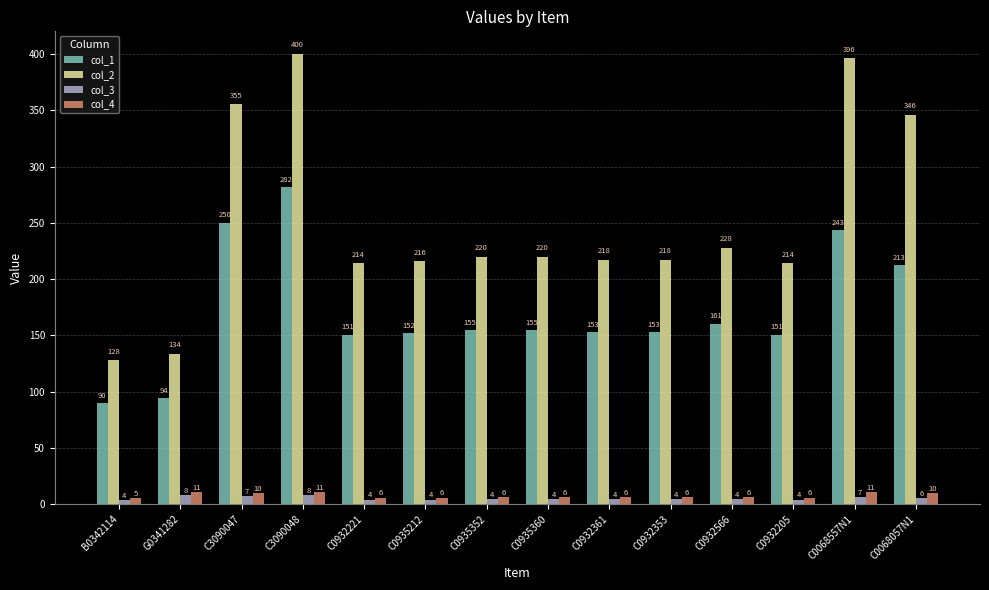

At which category does the chart reach its peak across all series?

C3090048